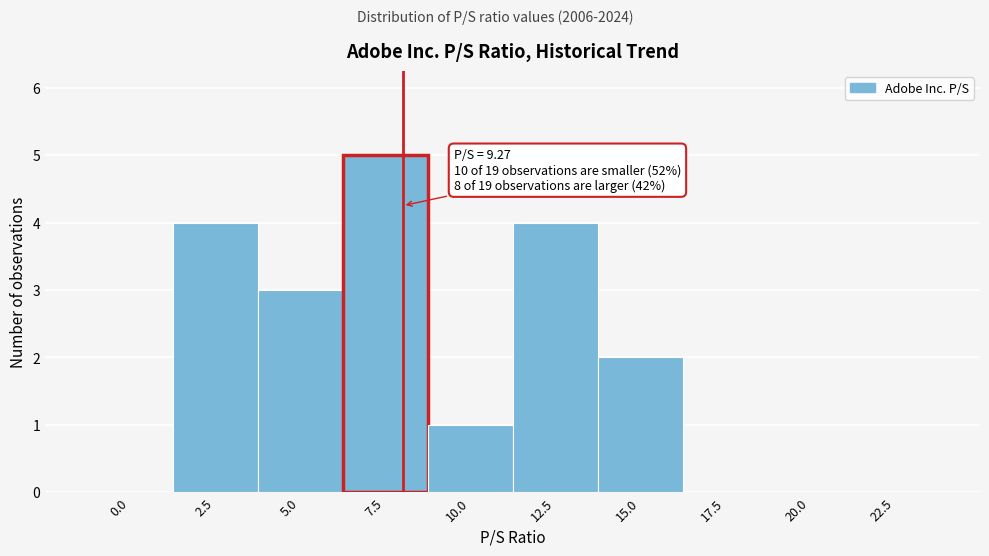

Reading left to right, what are all the values shown in this chart?

0.0=0	2.5=4	5.0=3	7.5=5	10.0=1	12.5=4	15.0=2	17.5=0	20.0=0	22.5=0